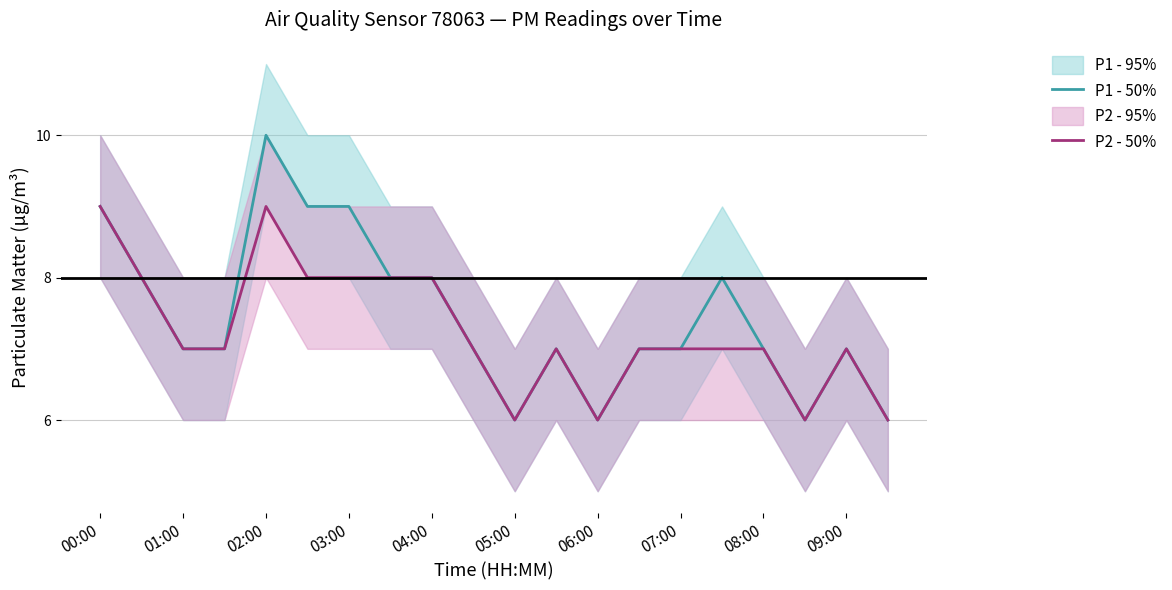

At which label does P1 - 50% reach its peak?

02:00